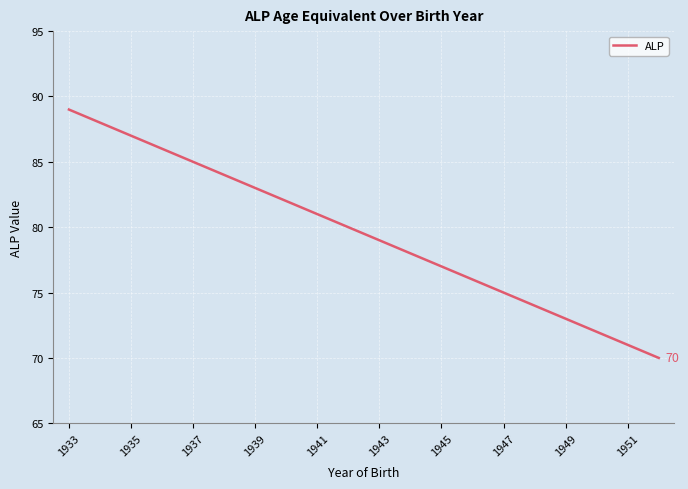

What is the smallest value displayed?

70